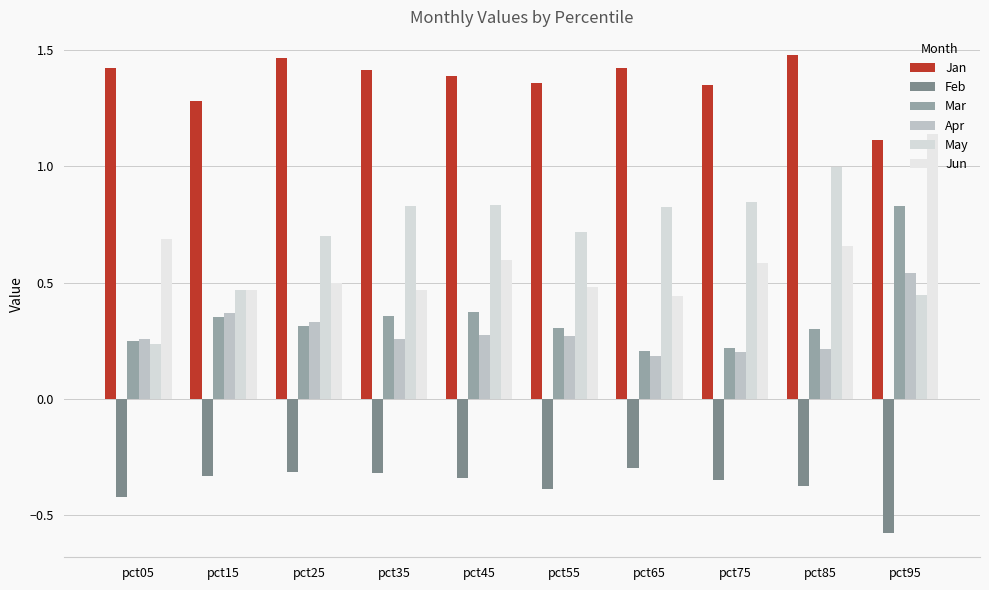

Reading right to left, what are all the values shown in this chart?

Jan: 1.1	1.5	1.3	1.4	1.4	1.4	1.4	1.5	1.3	1.4
Feb: -0.6	-0.4	-0.3	-0.3	-0.4	-0.3	-0.3	-0.3	-0.3	-0.4
Mar: 0.8	0.3	0.2	0.2	0.3	0.4	0.4	0.3	0.4	0.3
Apr: 0.5	0.2	0.2	0.2	0.3	0.3	0.3	0.3	0.4	0.3
May: 0.4	1.0	0.8	0.8	0.7	0.8	0.8	0.7	0.5	0.2
Jun: 1.1	0.7	0.6	0.4	0.5	0.6	0.5	0.5	0.5	0.7